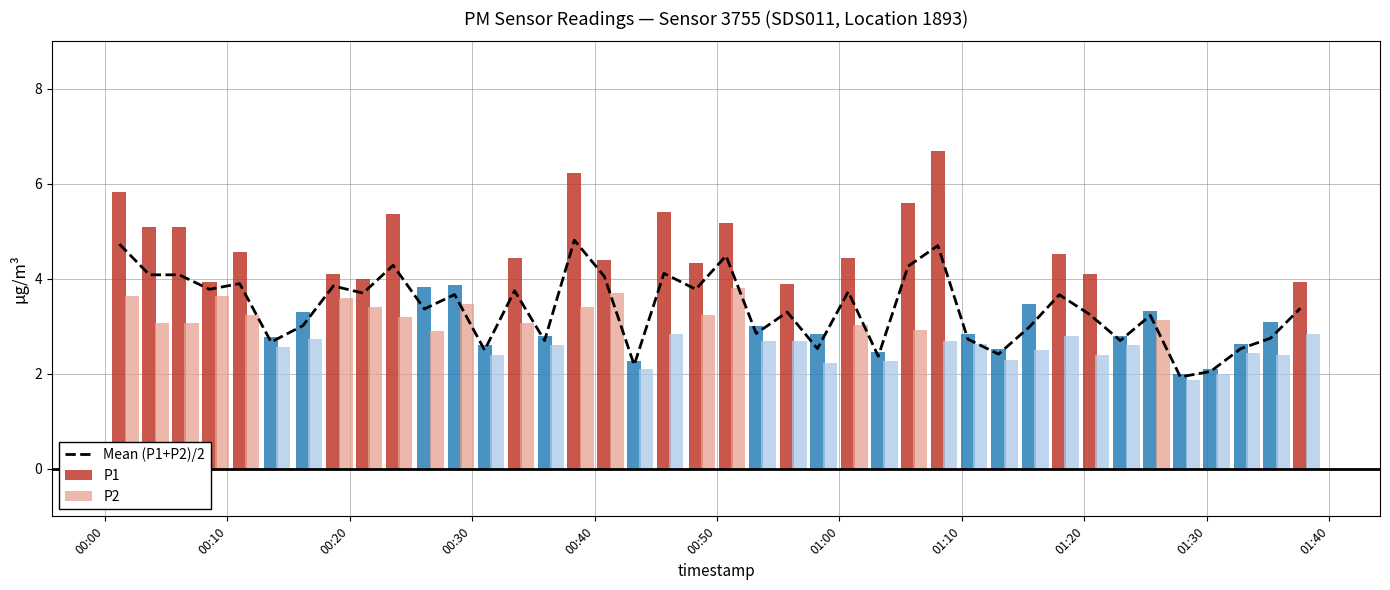

At which label does the data first exceed 3?

00:00